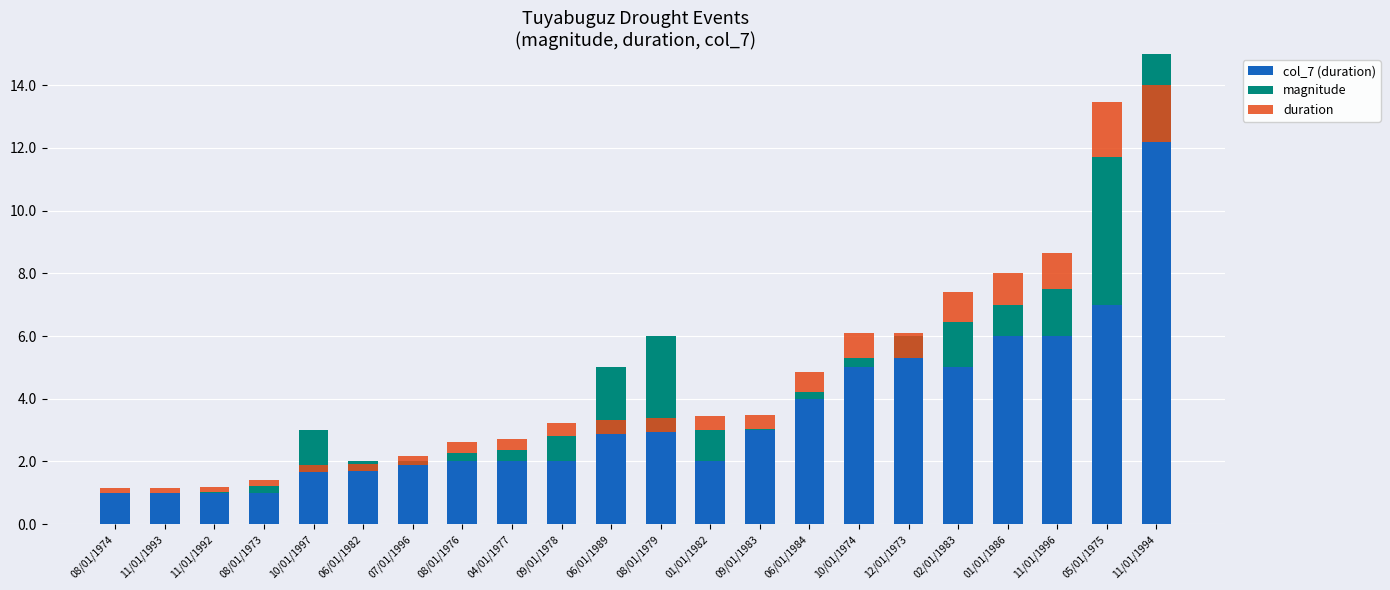

What is the total value across all series at 12/01/1973?

6.1